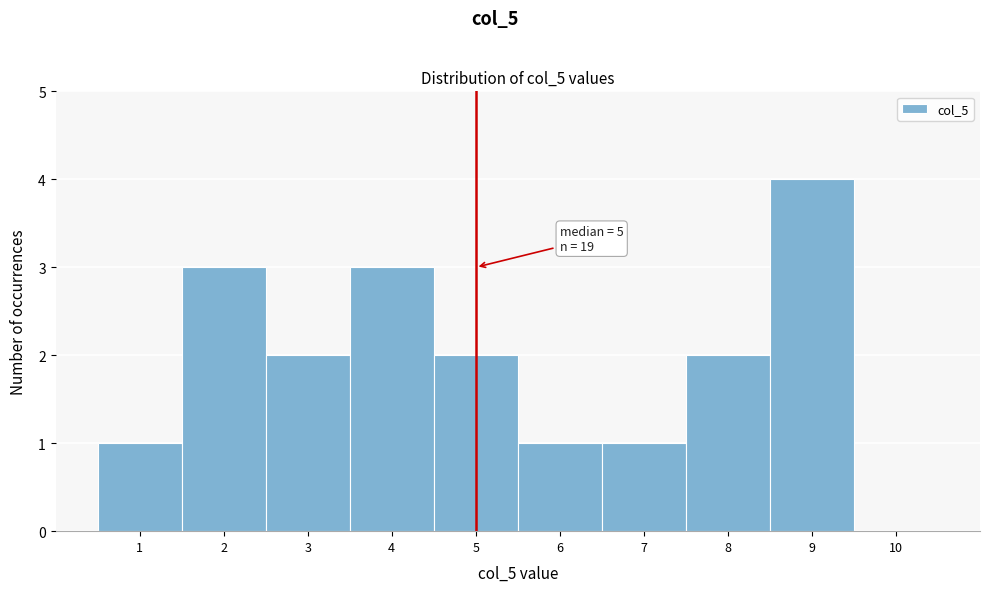

Which range on the x-axis has the tallest bar?

8.5 to 9.5